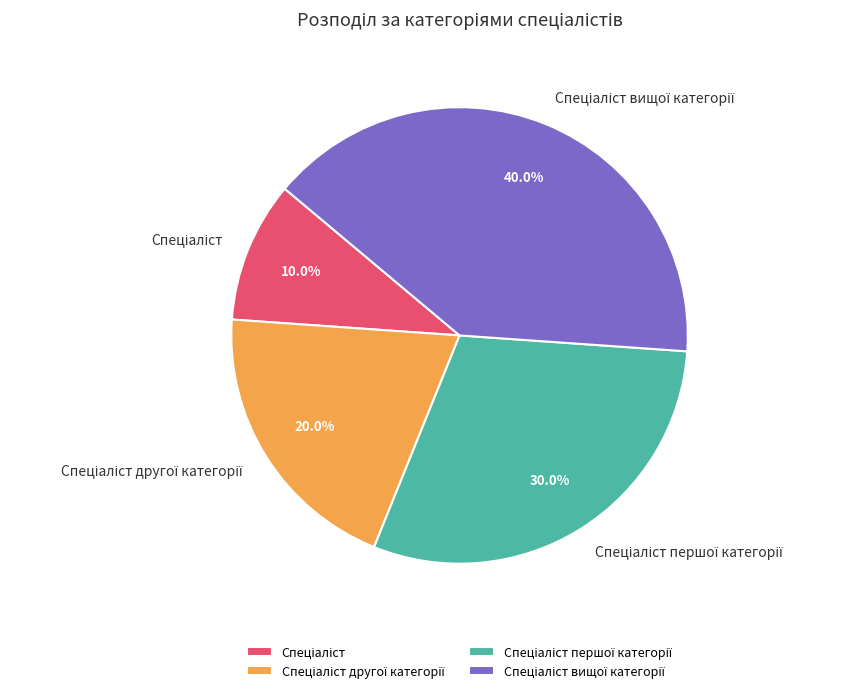

Is there any slice that represents more than half of the pie?

No